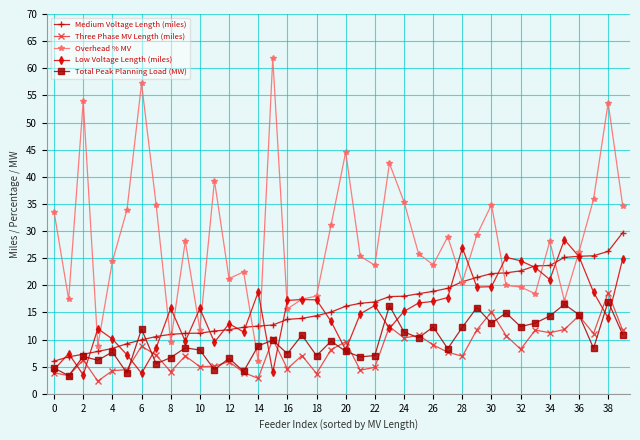

What is the lowest value of the Three Phase MV Length (miles) series?

2.3